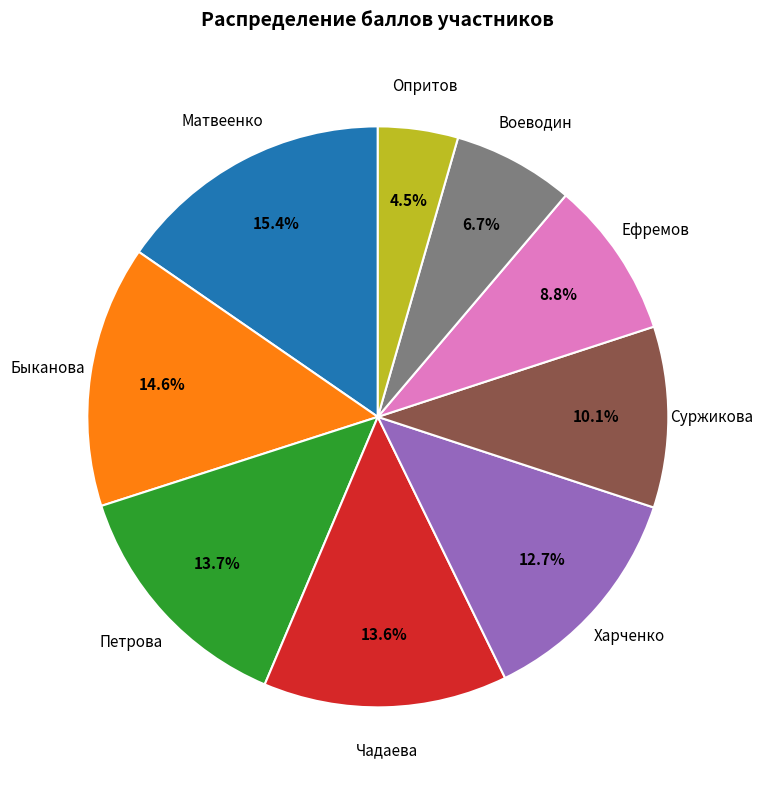

Does any single category account for the majority?

No